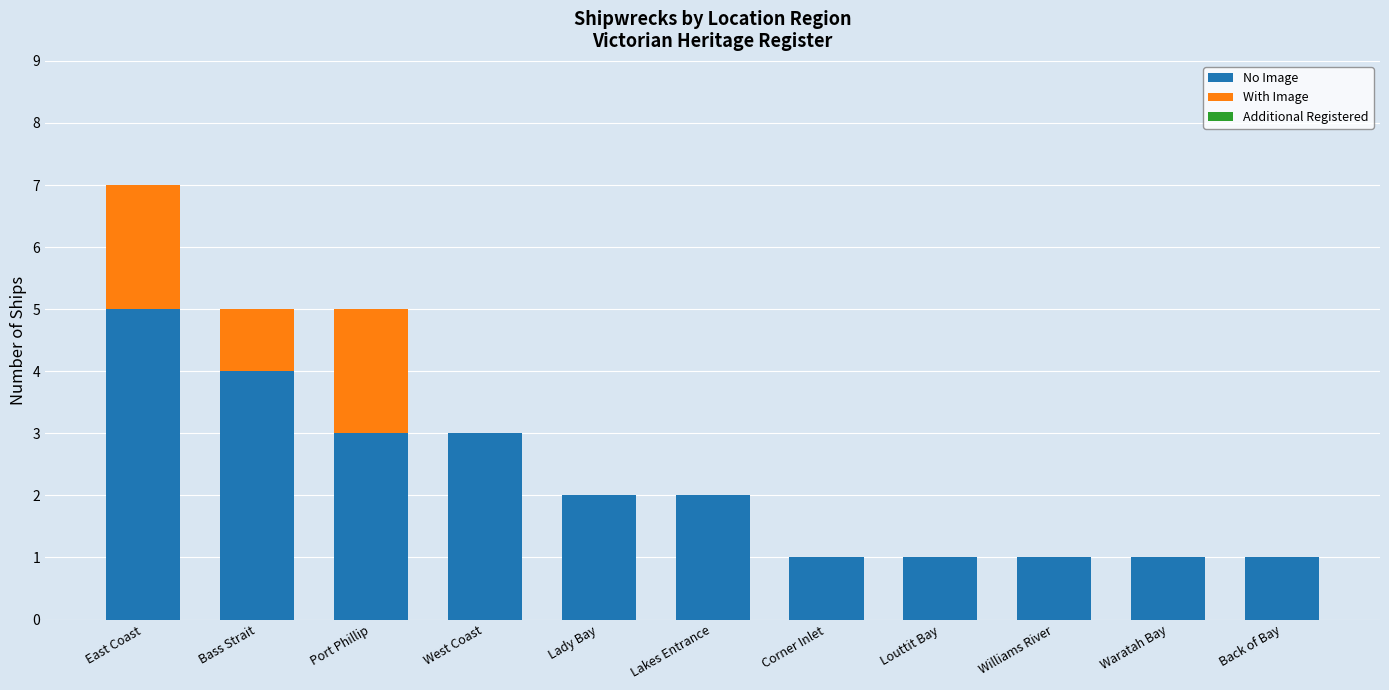

Reading left to right, list the values for the No Image series.

East Coast=5	Bass Strait=4	Port Phillip=3	West Coast=3	Lady Bay=2	Lakes Entrance=2	Corner Inlet=1	Louttit Bay=1	Williams River=1	Waratah Bay=1	Back of Bay=1